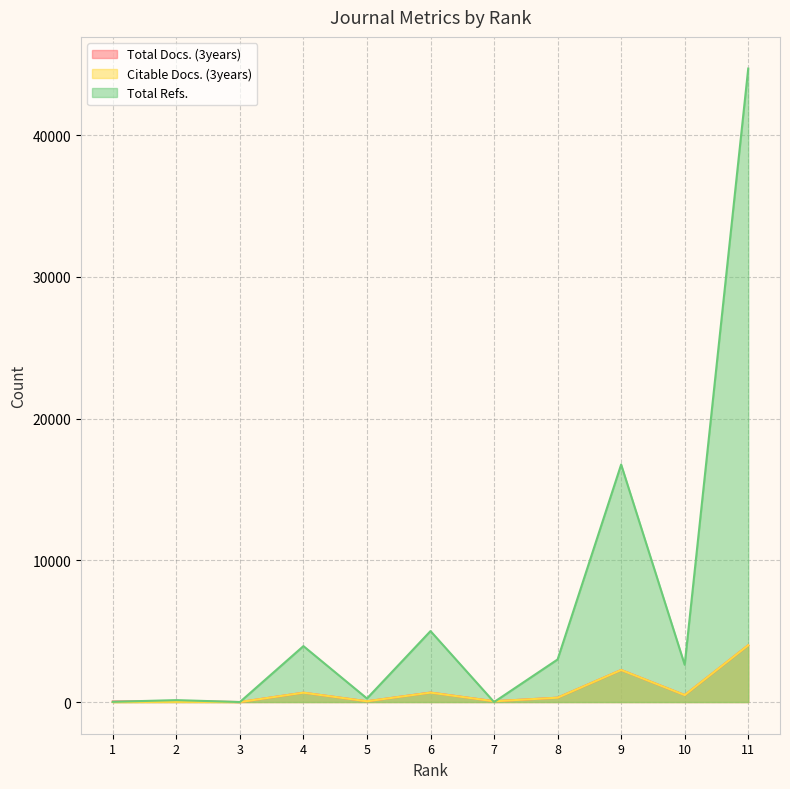

What is the value of the Total Refs. point at the 4th from the left?

3947